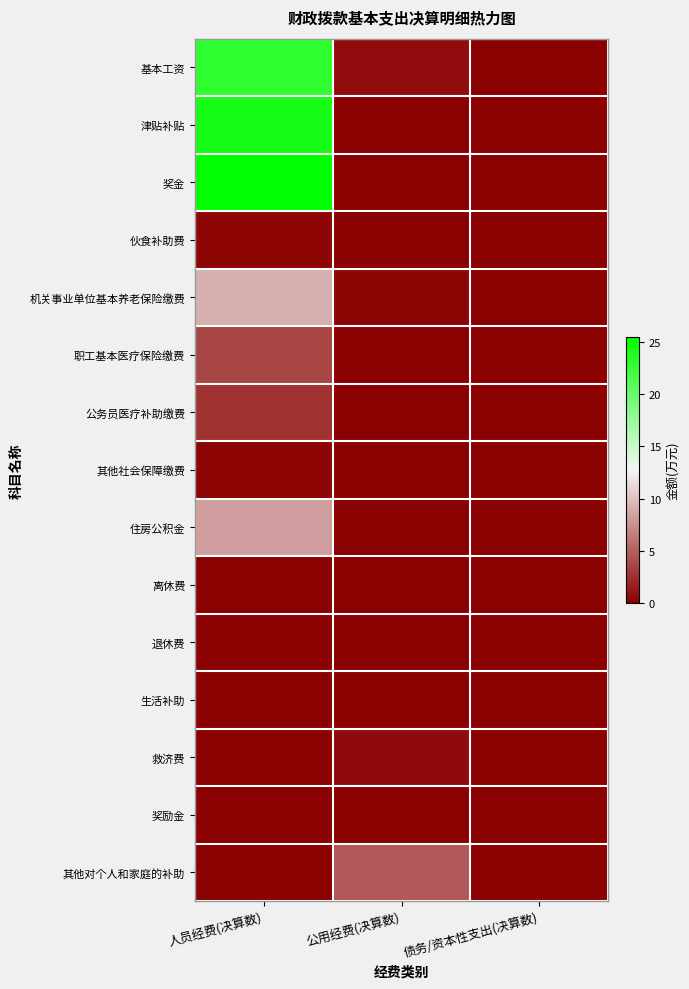

At which category is the sum across all series the highest?

人员经费(决算数)